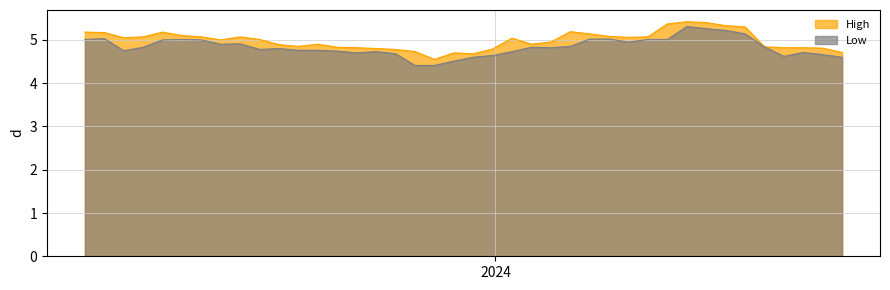

In Low, how many points are higher than both neighbors (excluding endpoints)?

8